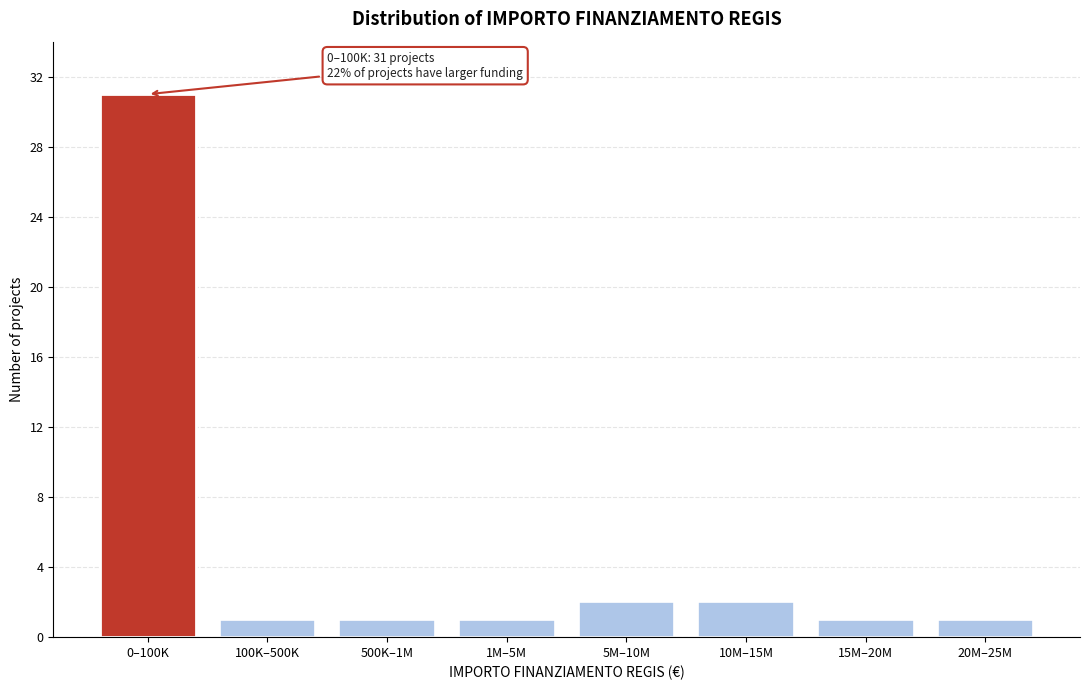

Reading left to right, transcribe all the data shown in this chart.

31	1	1	1	2	2	1	1